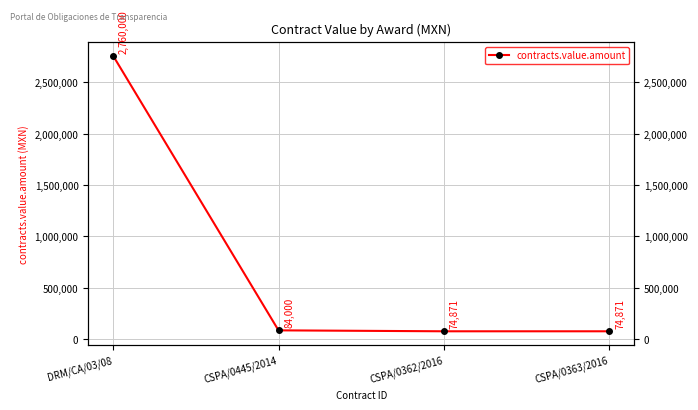

What is the difference between the maximum and minimum values?

2685129.3